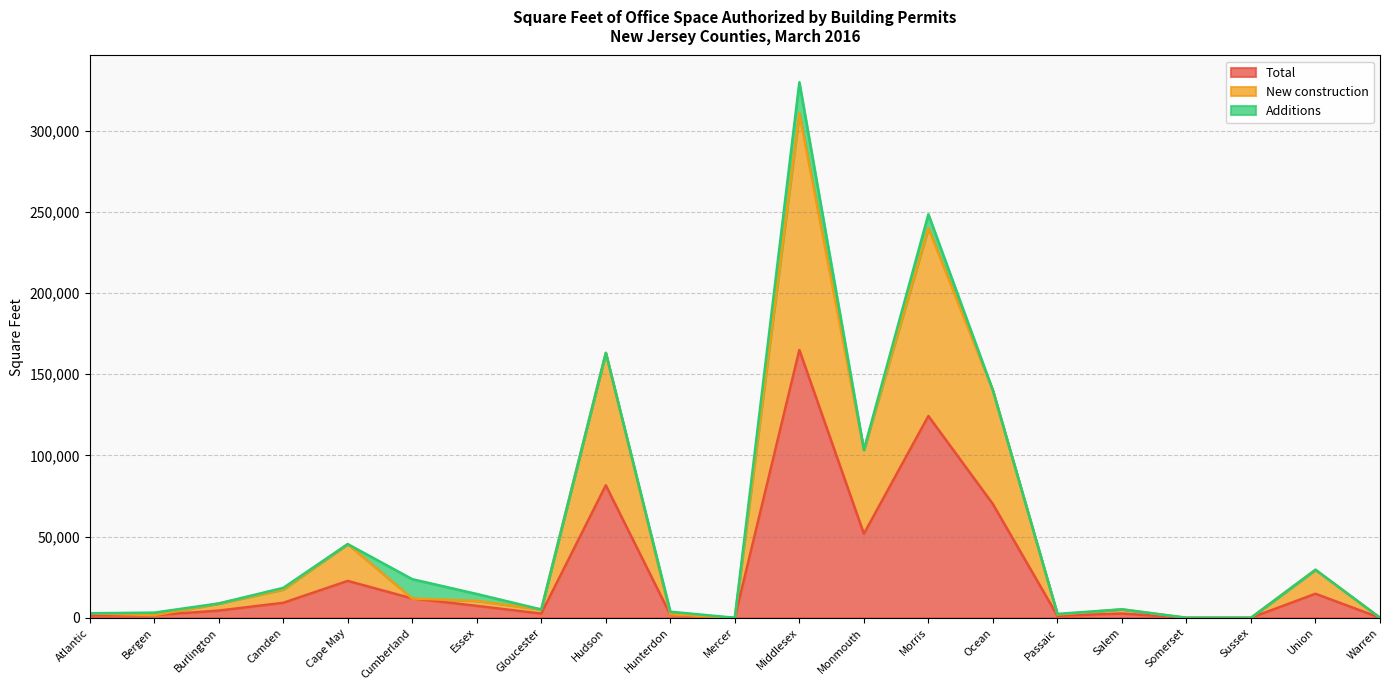

What is the maximum value shown in the chart?

310744